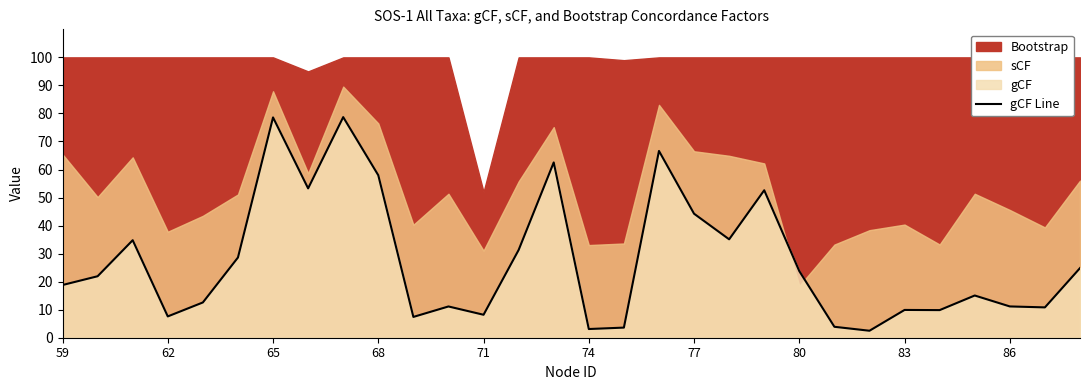

The value of gCF Line at 80 is 23.8. True or false?

True